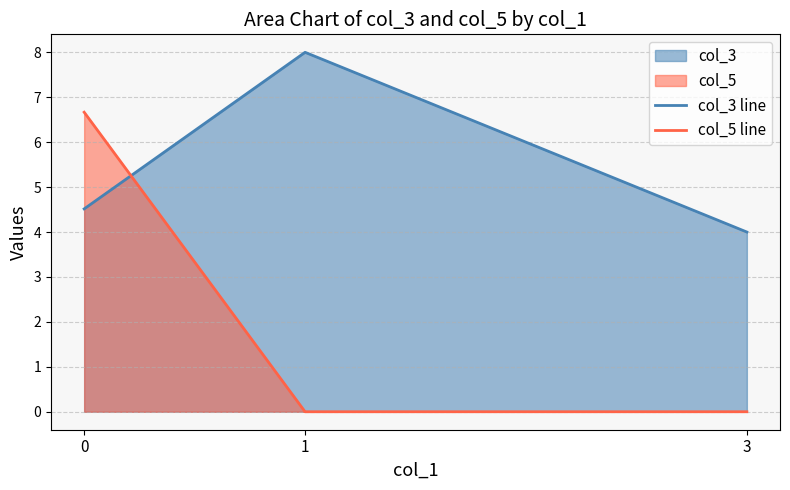

True or false: col_3 line has a value of 4.0 at 3.

True